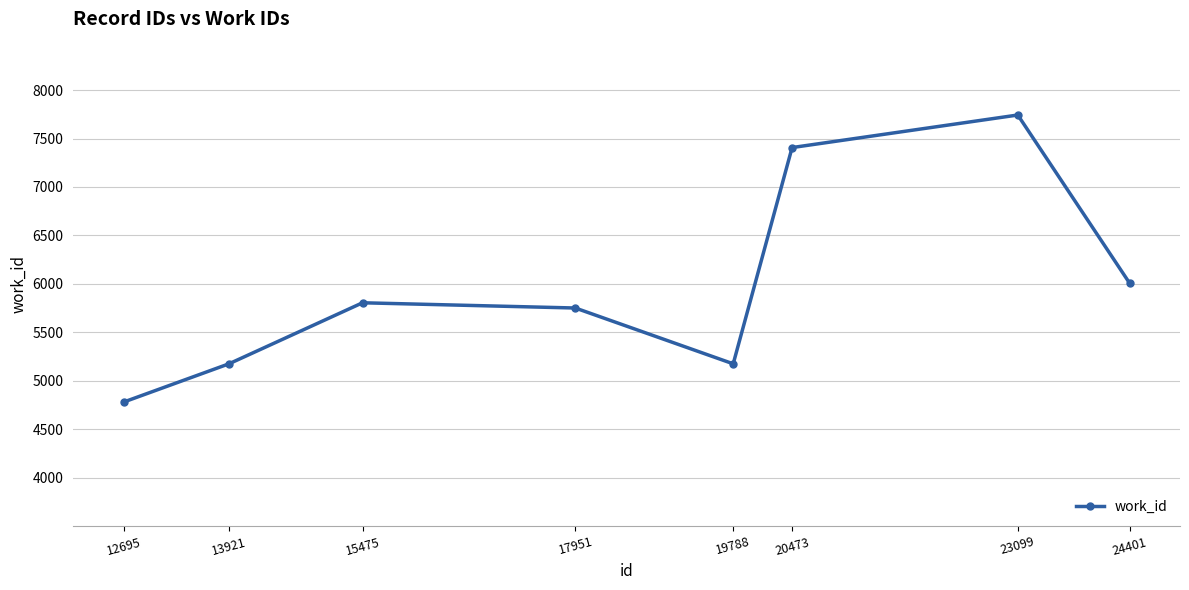

What is the change in value from 12695 to 13921?

+395